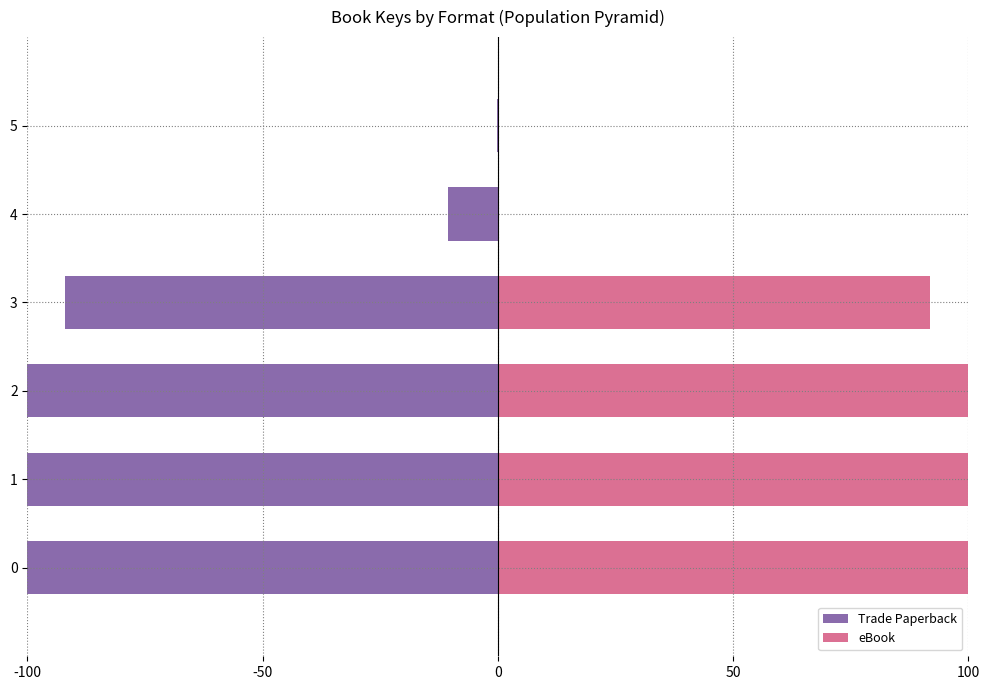

What is the value of the eBook bar at the 3rd from the left?

100.0